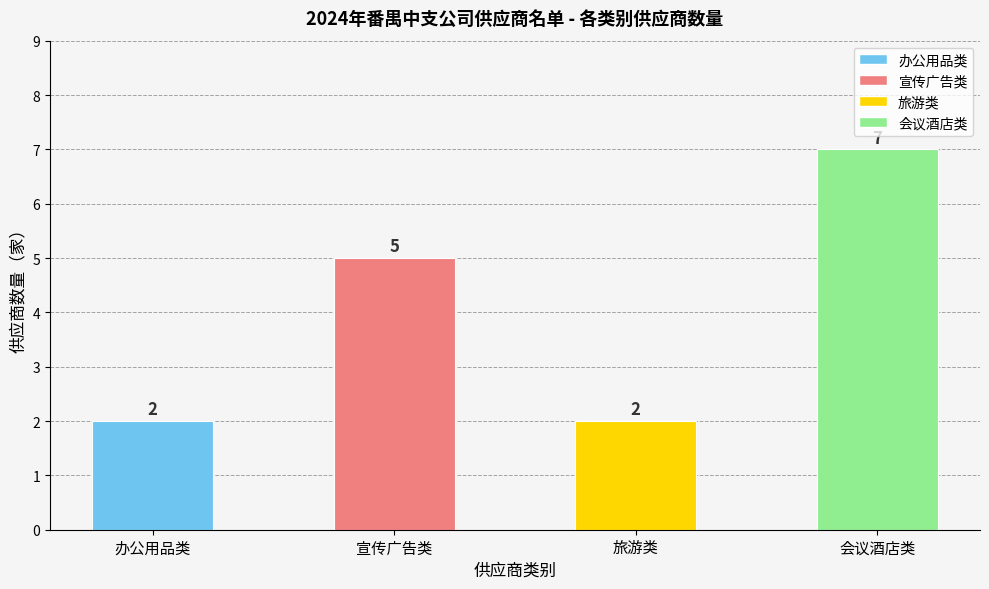

Reading left to right, list all the values displayed in this chart.

办公用品类=2	宣传广告类=5	旅游类=2	会议酒店类=7